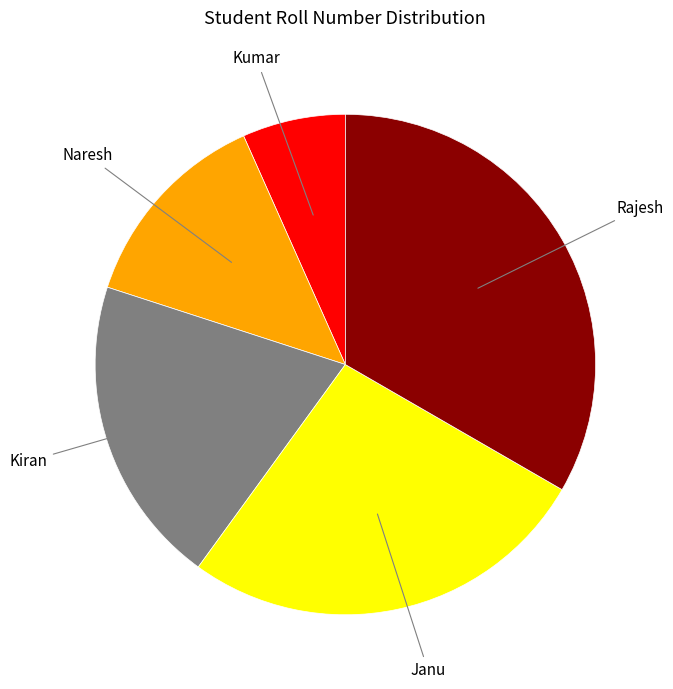

Rank the categories by value from highest to lowest.

Rajesh, Janu, Kiran, Naresh, Kumar